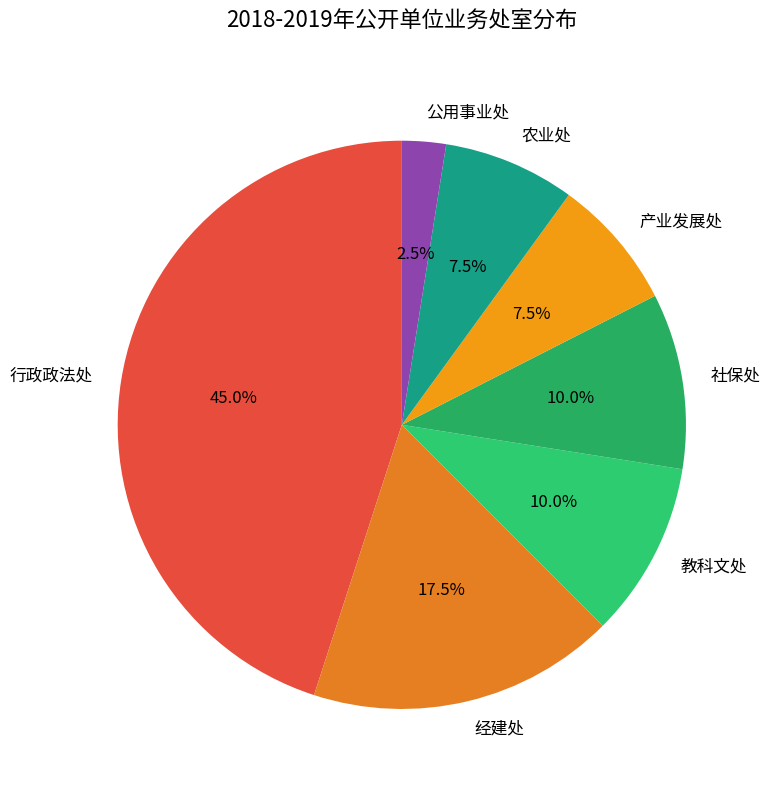

What portion of the pie excludes 产业发展处?

92.5%